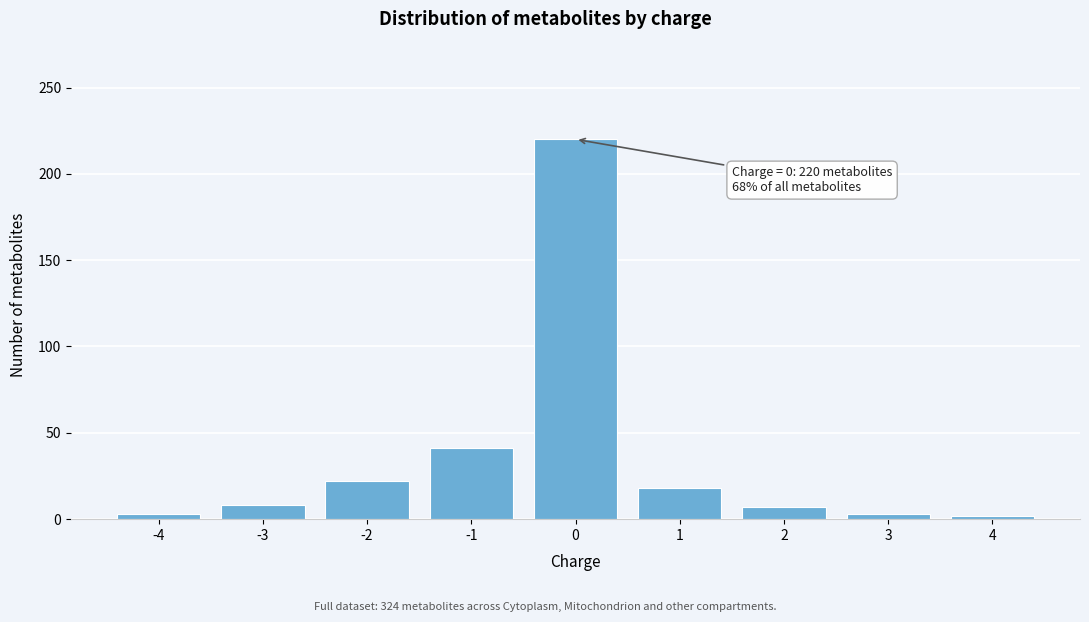

Approximately how many times larger is the value at 1 compared to 2?

2.6